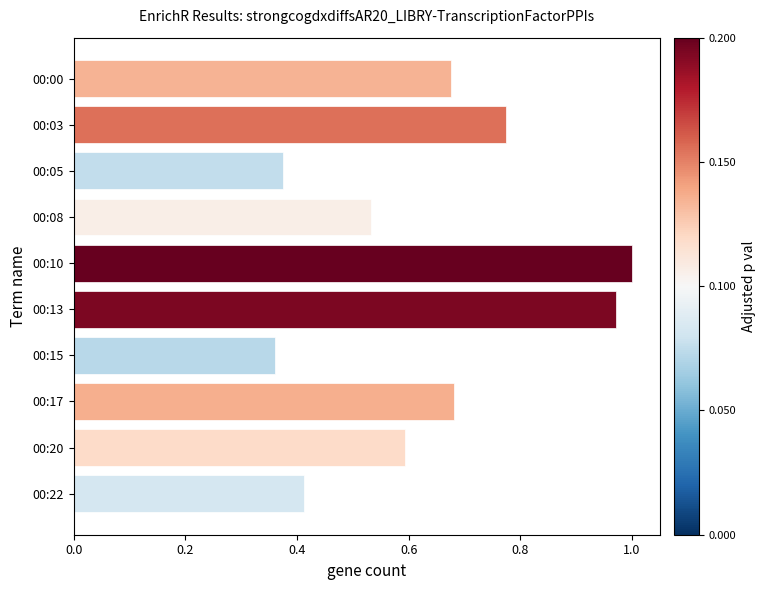

True or false: the data shows 1.0 at 00:10.

True